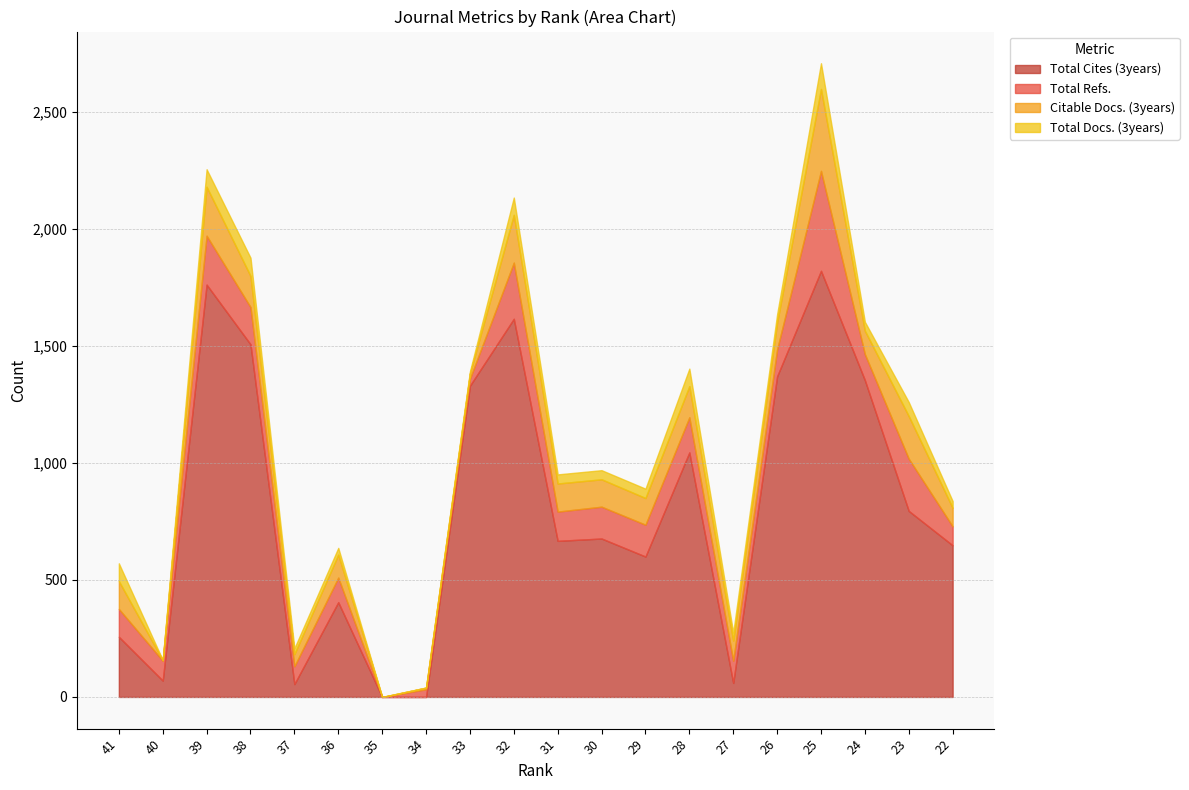

Reading left to right, list all the values displayed in this chart.

Total Cites (3years): 257	70	1762	1507	55	405	0	0	1330	1616	667	677	600	1045	60	1370	1821	1354	795	648
Total Refs.: 119	85	209	159	76	105	0	33	30	240	125	136	136	150	95	115	427	111	223	81
Citable Docs. (3years): 119	2	209	133	52	98	0	7	22	204	120	117	114	133	86	115	350	100	182	79
Total Docs. (3years): 76	1	75	78	25	29	0	0	9	74	39	39	40	75	34	35	110	38	60	29